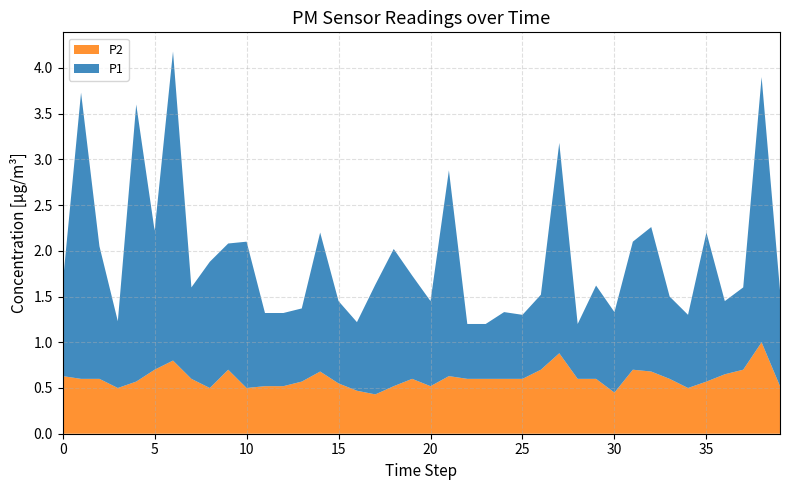

True or false: P2 has a value of 0.3 at 0.

False